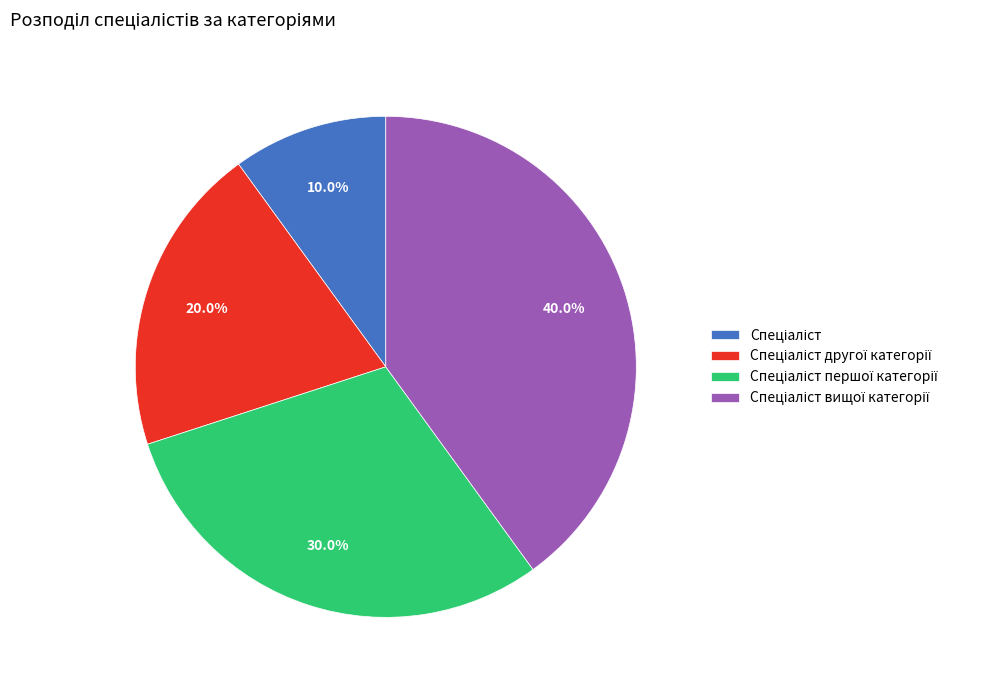

Count the number of slices in the pie.

4